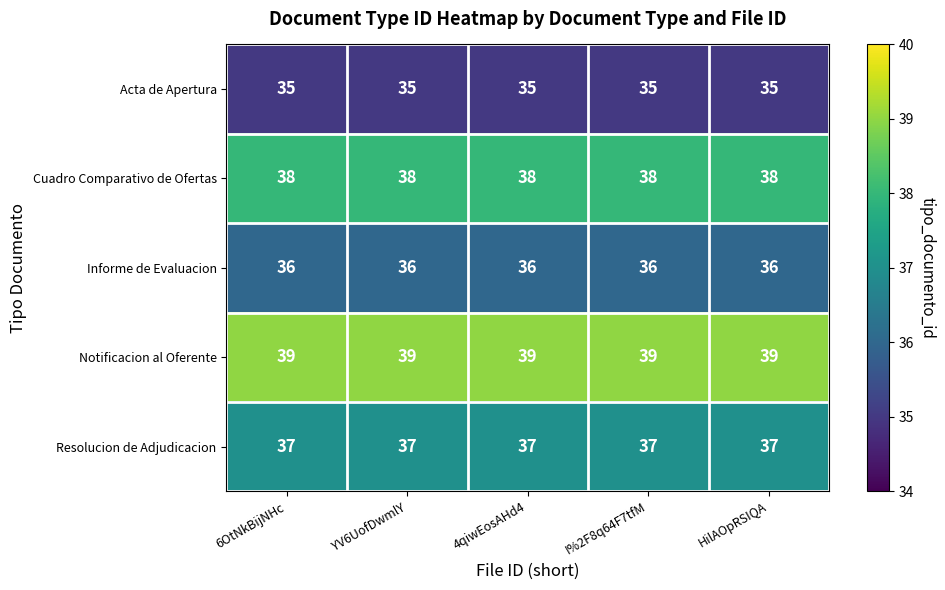

True or false: Informe de Evaluacion has a value of 19 at YV6UofDwmlY.

False